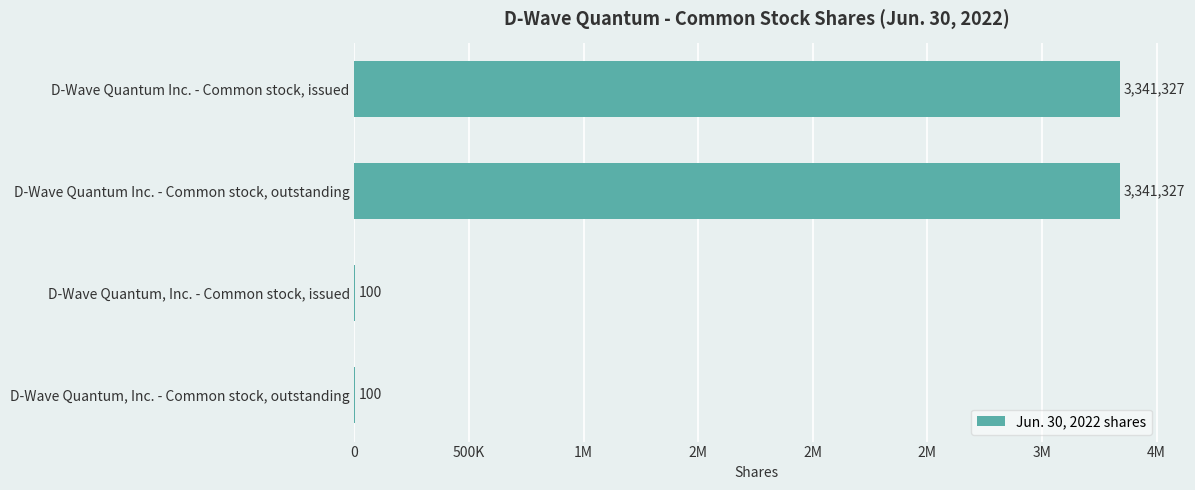

How many values are between 100 and 3341327?

4